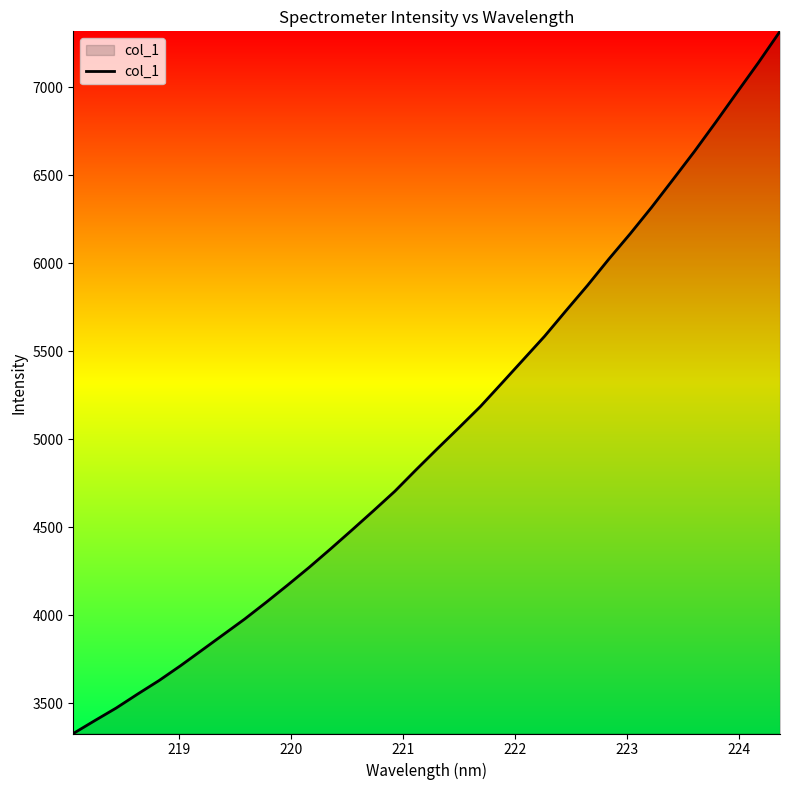

What is the difference between the maximum and minimum values?

3990.0